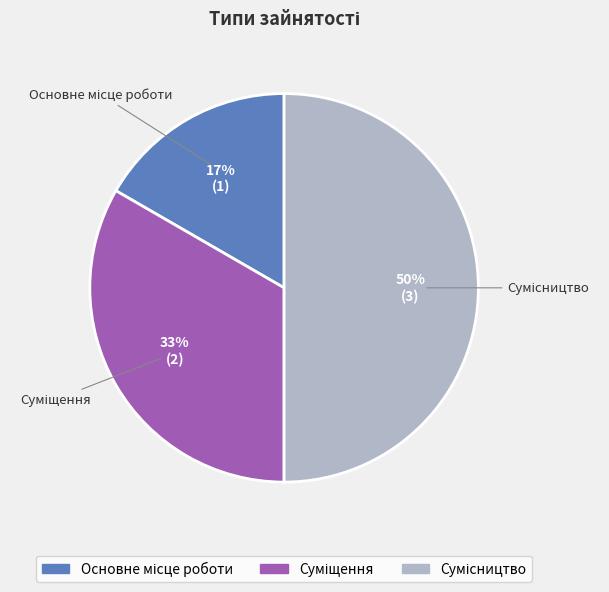

How many slices are in this pie chart?

3